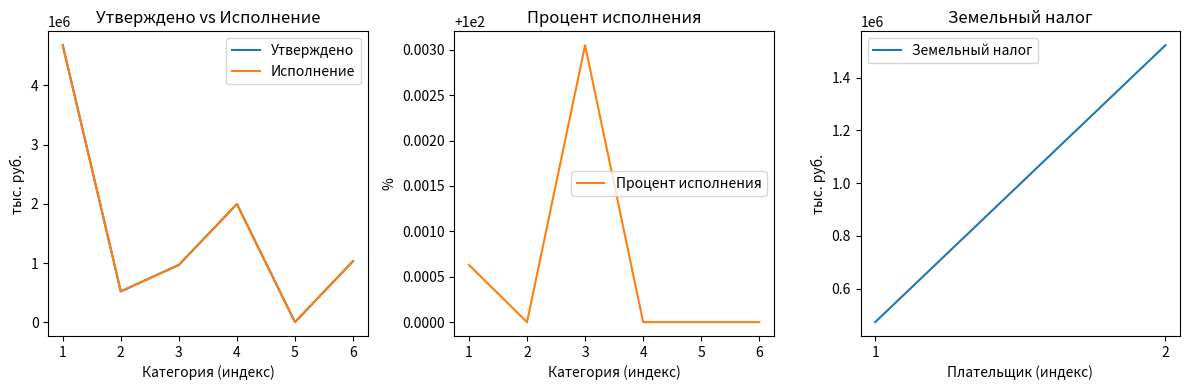

True or false: Исполнение (тыс. руб.) and Утверждено (тыс. руб.) intersect in this chart.

False